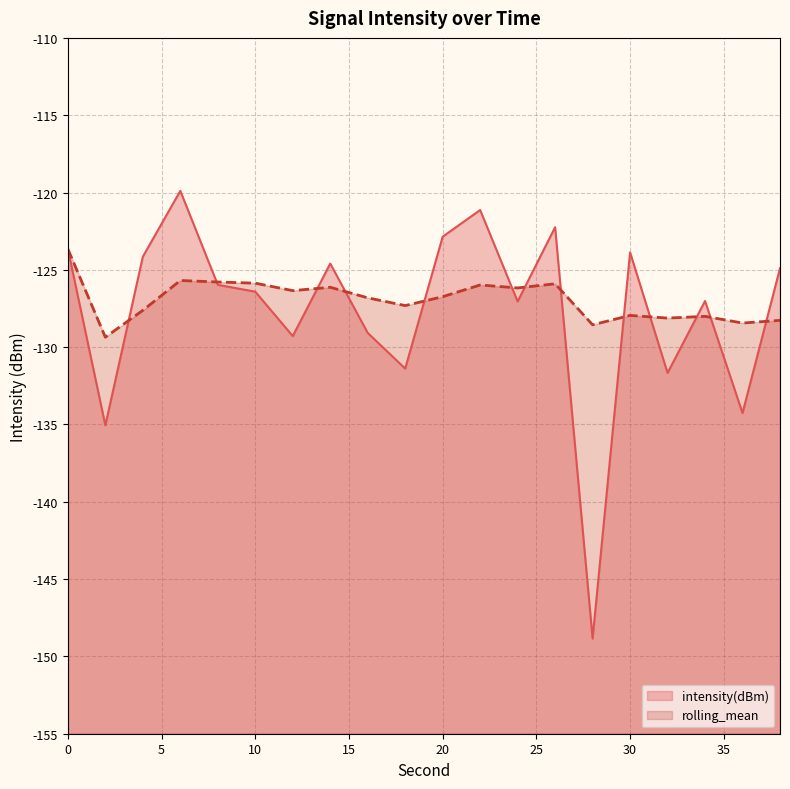

Reading left to right, list all the values displayed in this chart.

intensity(dBm): -123.7	-135.1	-124.2	-119.9	-126.0	-126.4	-129.3	-124.6	-129.1	-131.4	-122.9	-121.1	-127.0	-122.2	-148.8	-123.9	-131.7	-127.0	-134.3	-124.9
rolling_mean: -123.7	-129.4	-127.6	-125.7	-125.8	-125.9	-126.3	-126.1	-126.8	-127.3	-126.7	-126.0	-126.2	-125.9	-128.6	-127.9	-128.1	-128.0	-128.4	-128.3